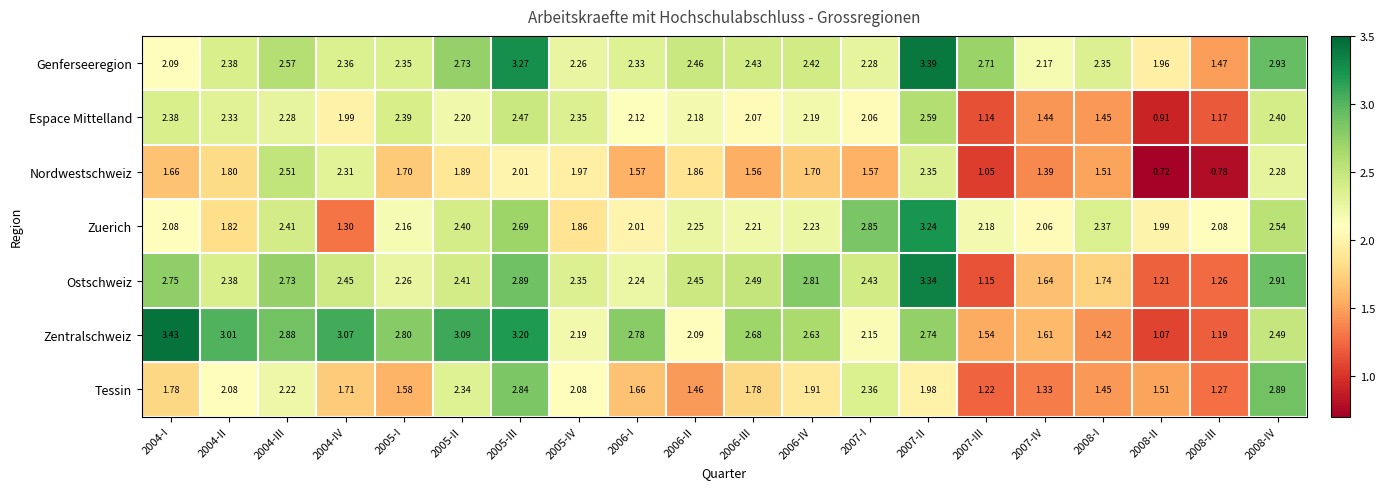

Count the number of categories in the chart.

20